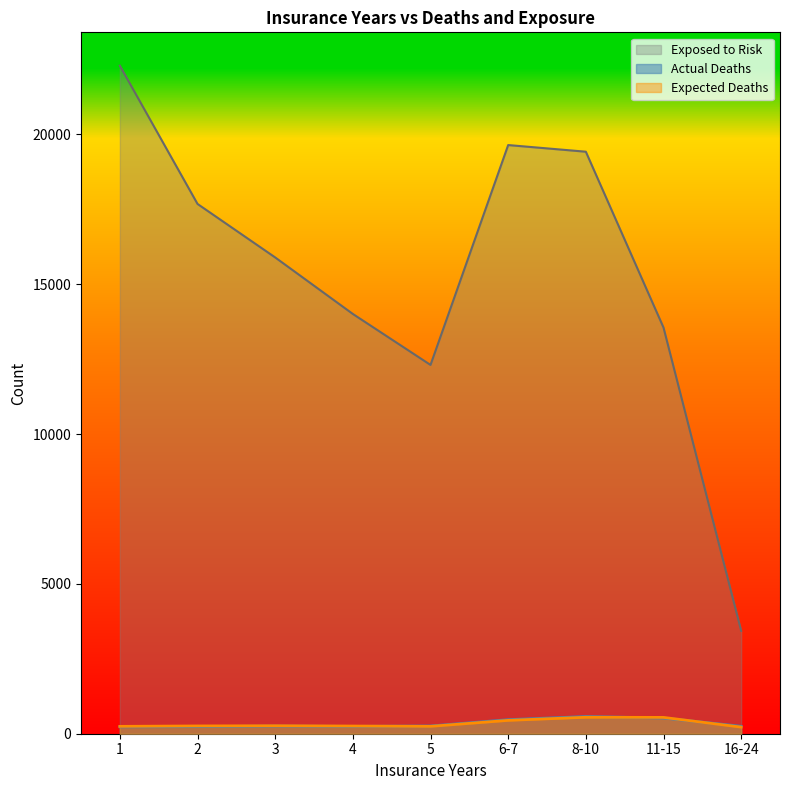

At 11-15, list the series in order from largest to smallest.

Exposed to Risk, Expected Deaths, Actual Deaths